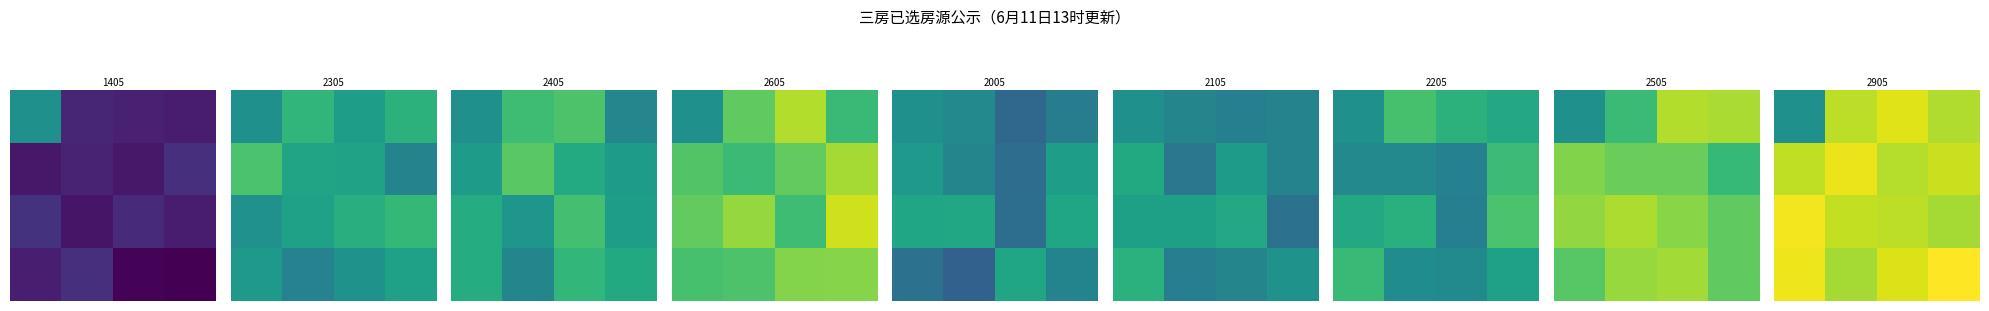

What is the difference between the highest and lowest values at 3?

0.1